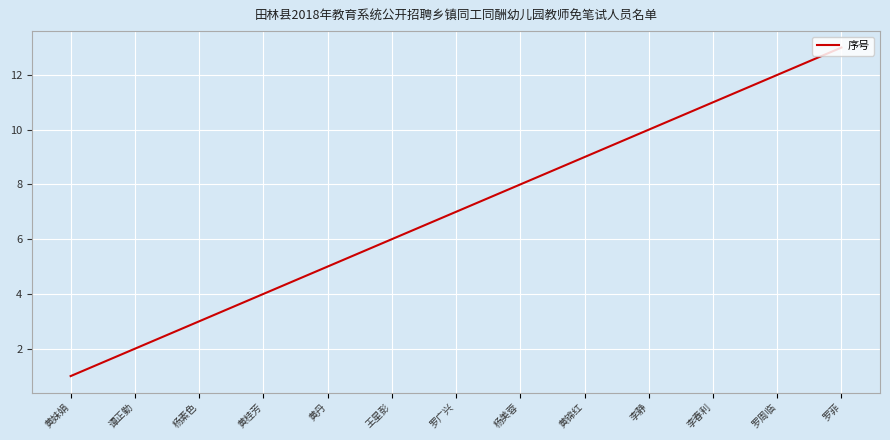

What position from the left is 王星彭?

6